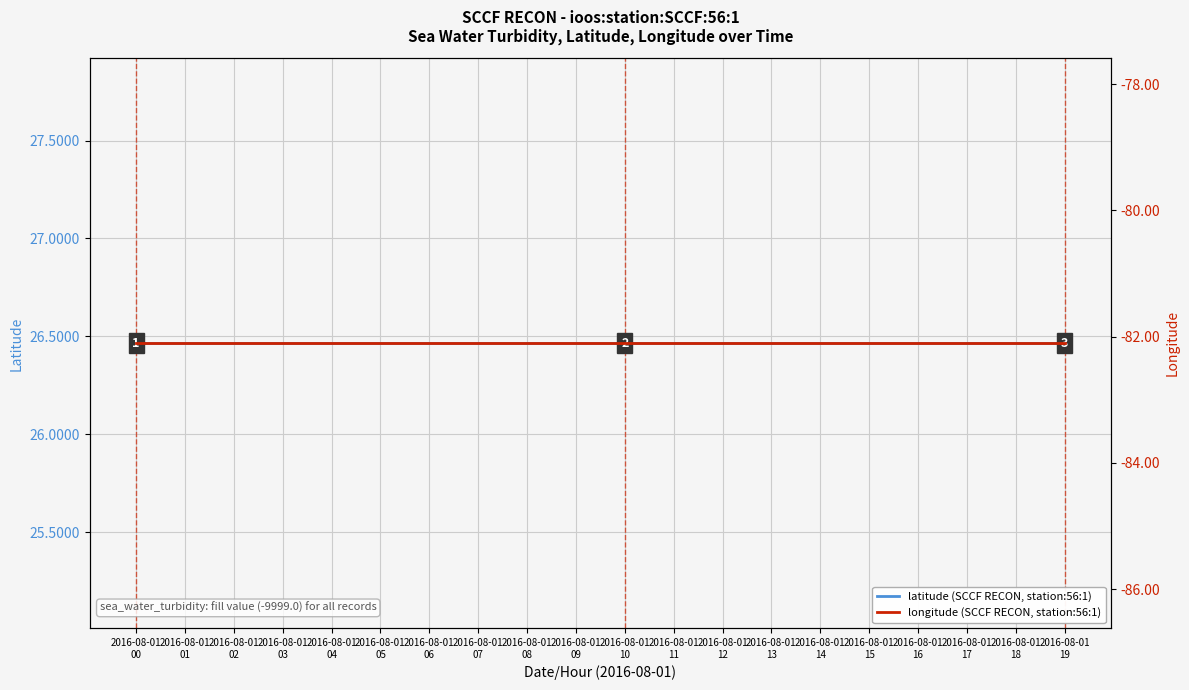

Where is longitude nearest to the value -82?

2016-08-01
00